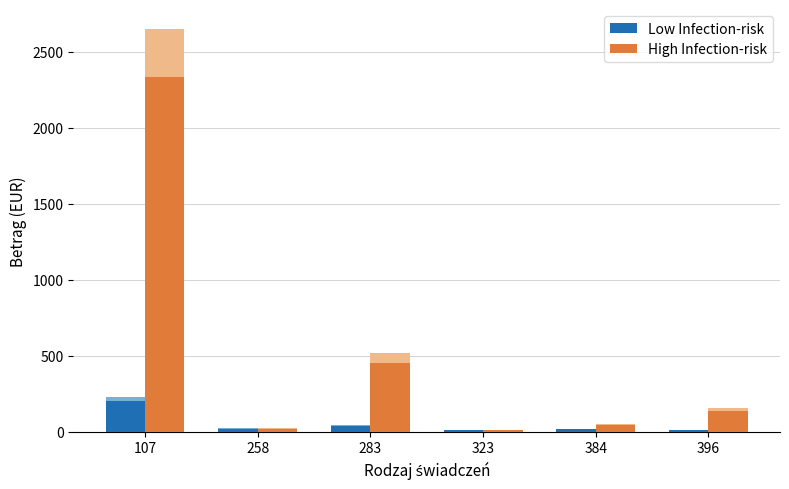

At which label does Low Infection-risk first exceed 19?

107